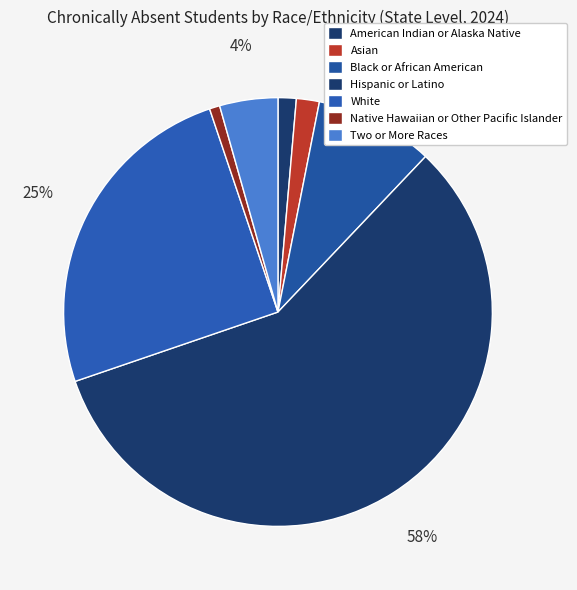

To the nearest percent, what is the average slice percentage?

14%